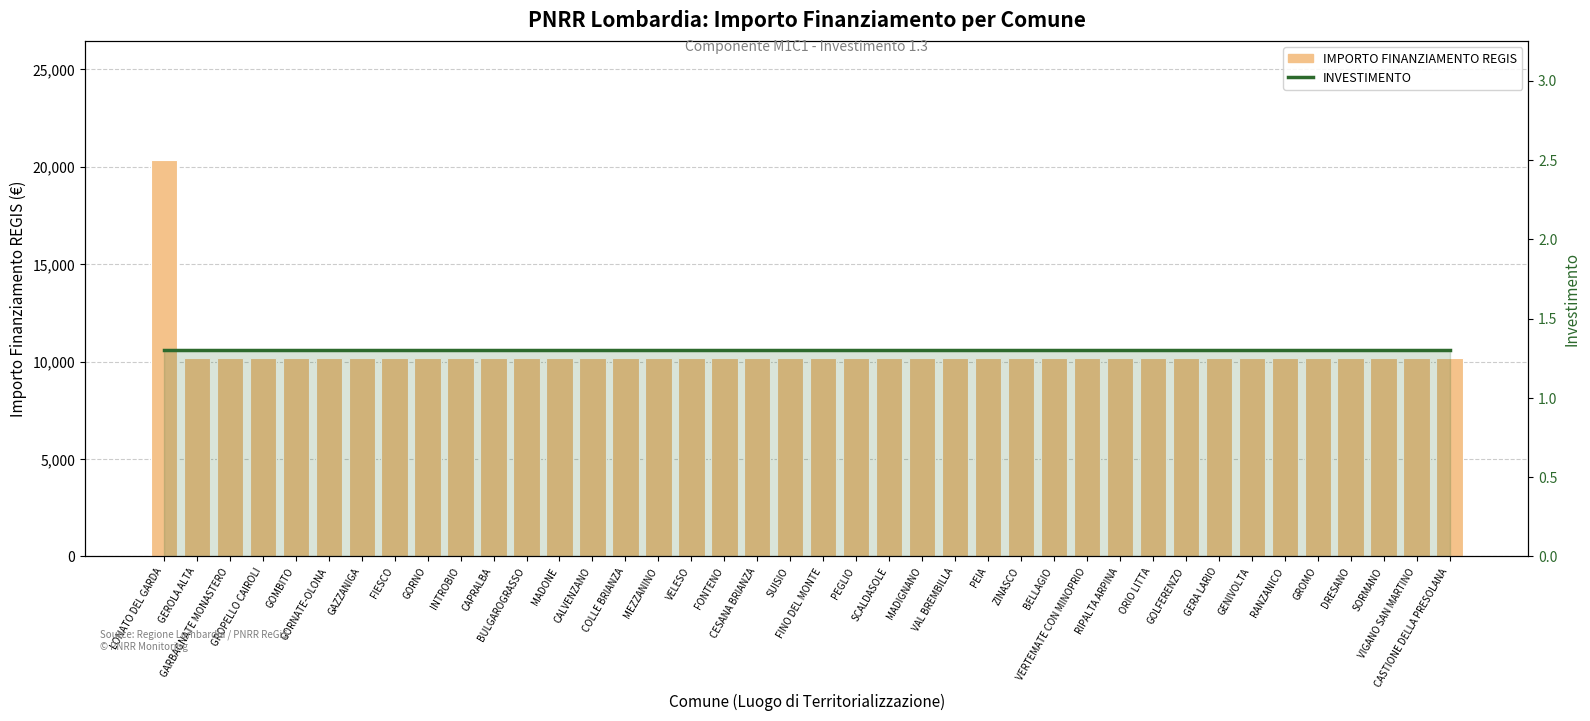

Rank the series by their maximum value, from highest to lowest.

IMPORTO FINANZIAMENTO REGIS, INVESTIMENTO